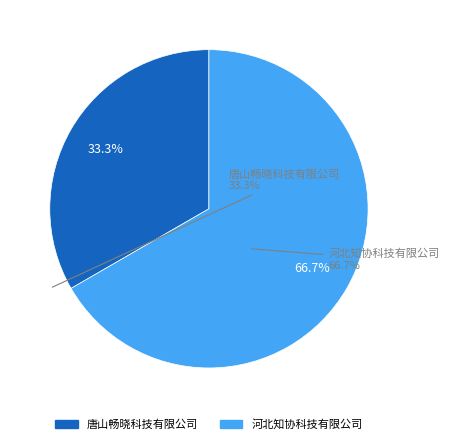

Approximately how many times larger is the value at 河北知协科技有限公司 compared to 唐山畅晓科技有限公司?

2.0